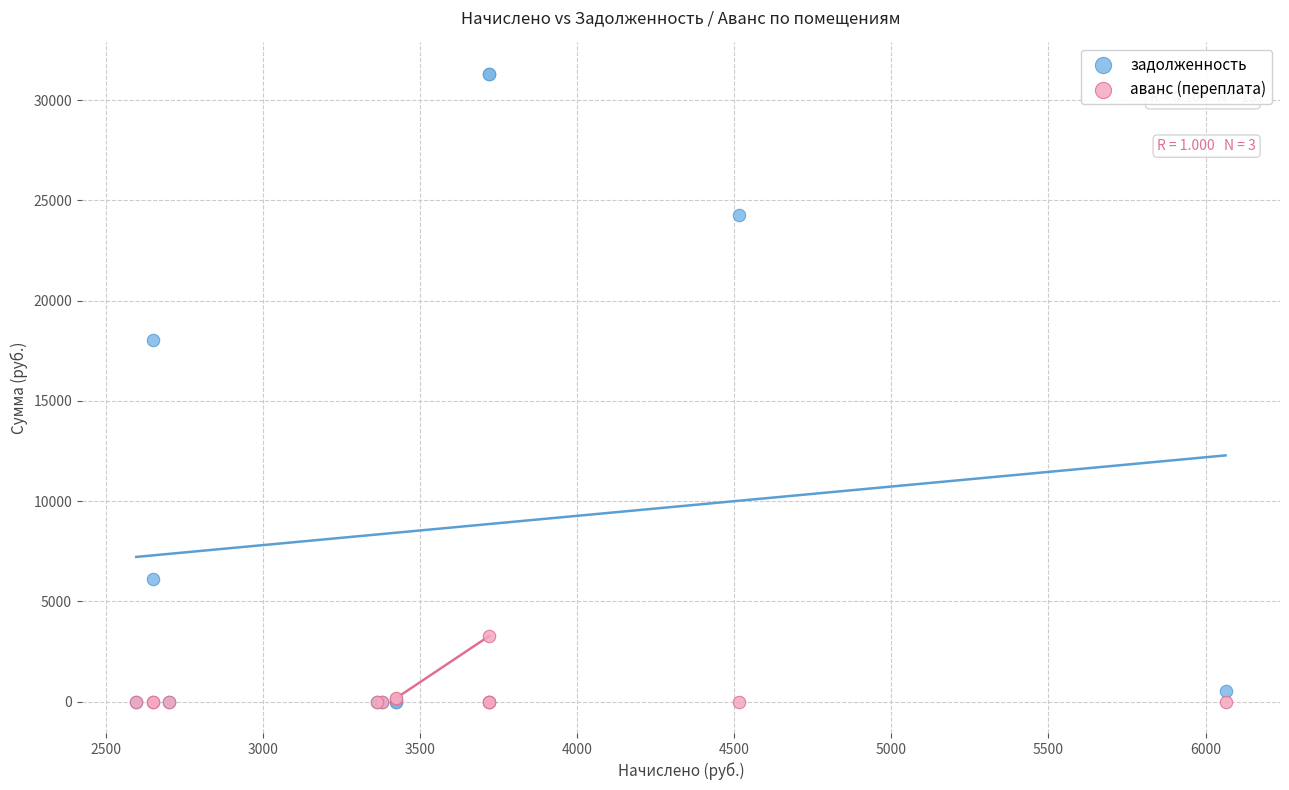

In the задолженность series, what Y value is closest to 15654?

18019.2